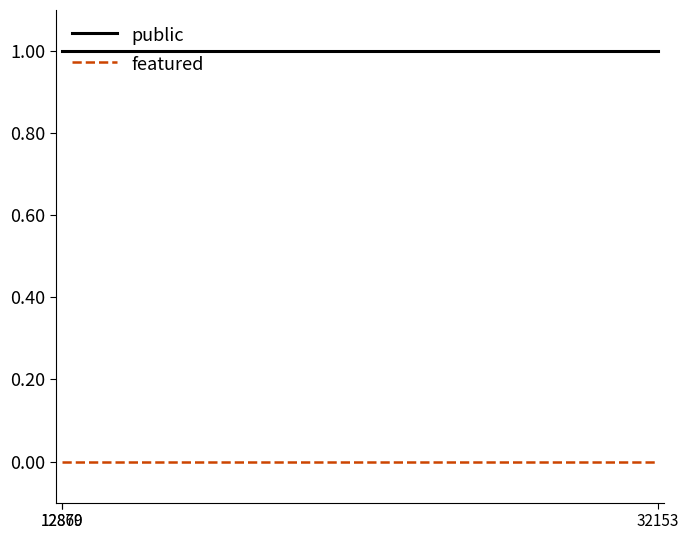

Which series has the largest total across all categories?

public